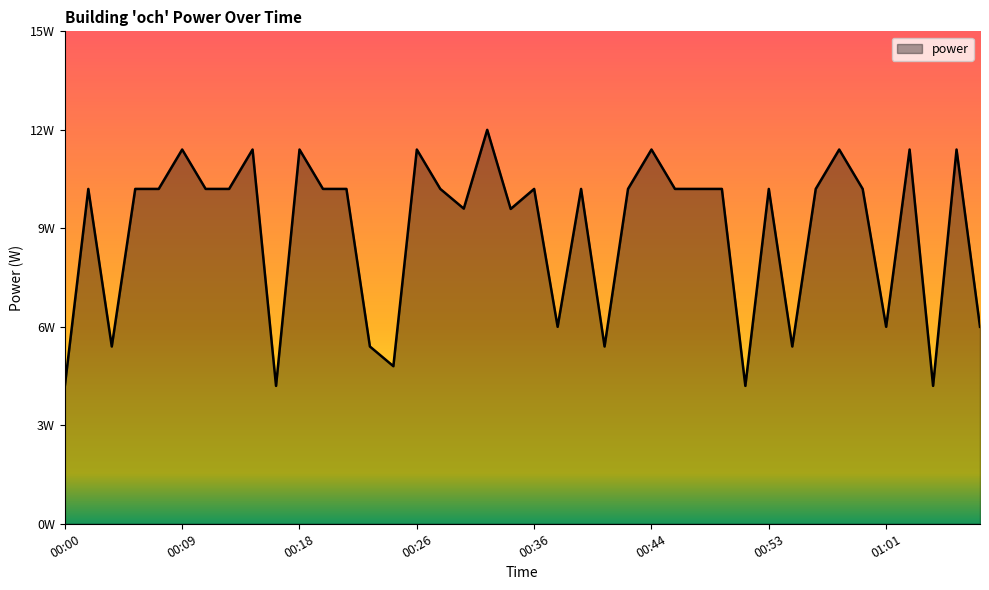

Which category has the highest value across all series?

00:32